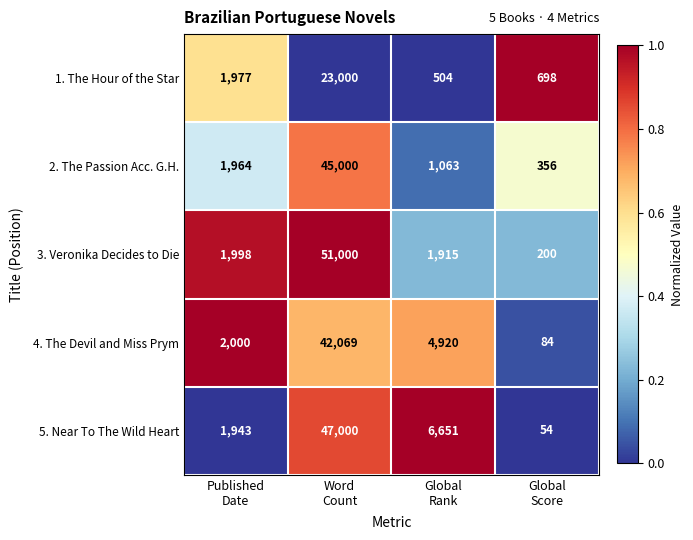

What is the maximum value for 5. Near To The Wild Heart?

47000